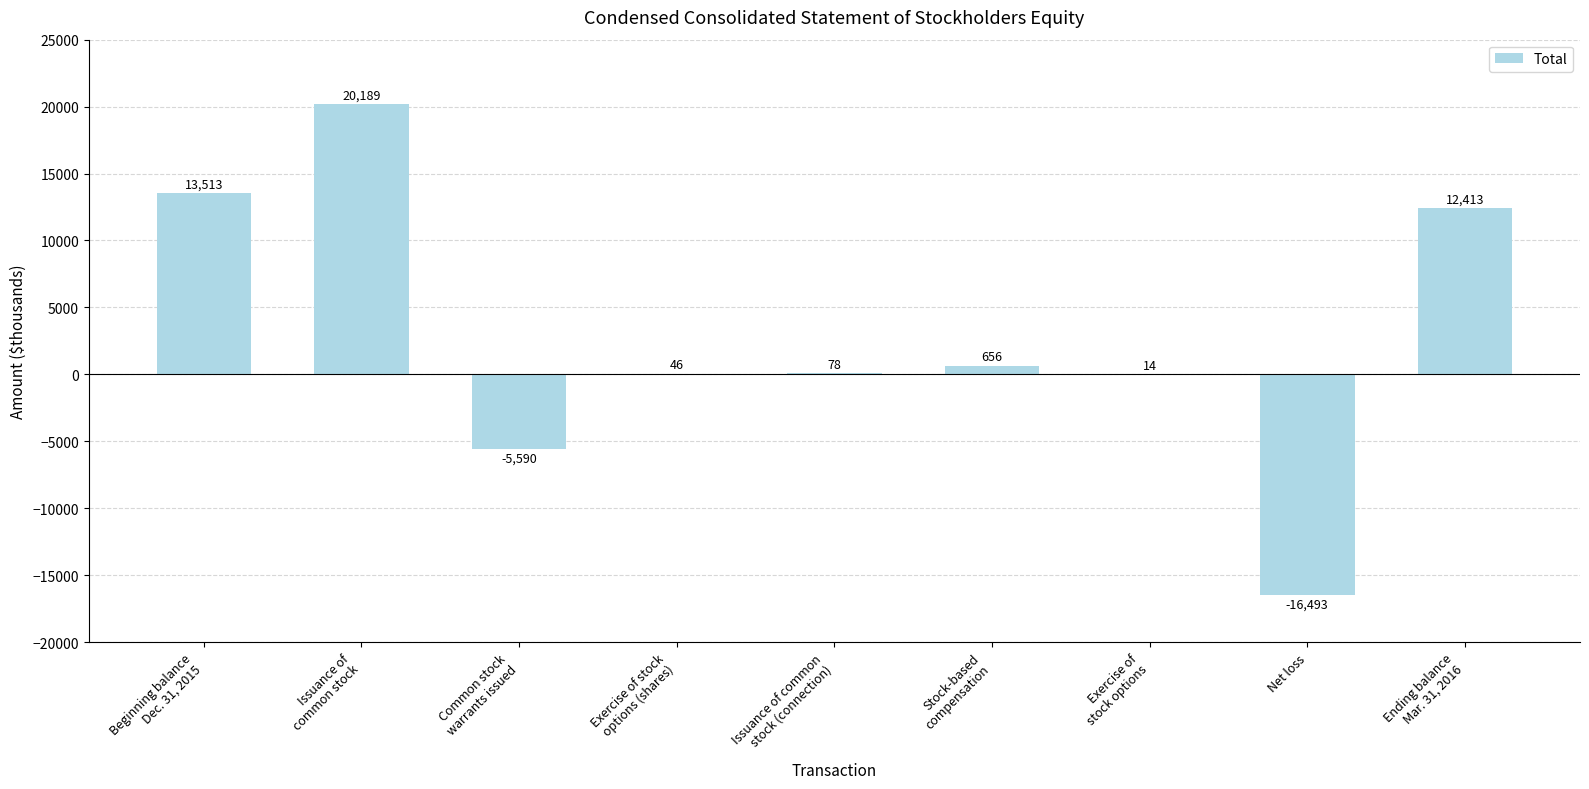

What is the greatest value displayed?

20189